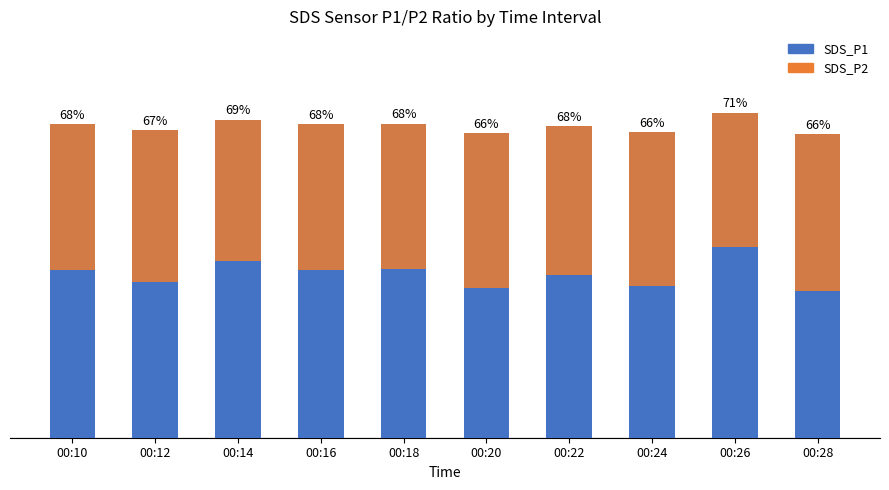

True or false: SDS_P2 has a value of 33.7 at 00:20.

True